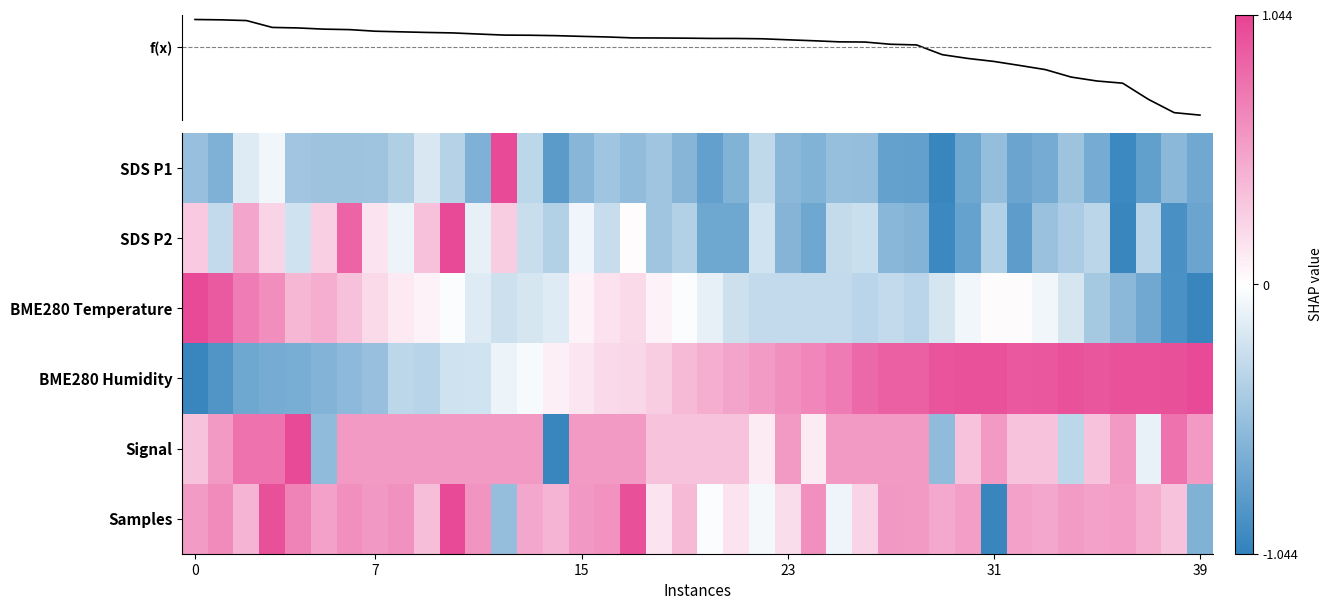

Which category has the lowest value across all series?

29